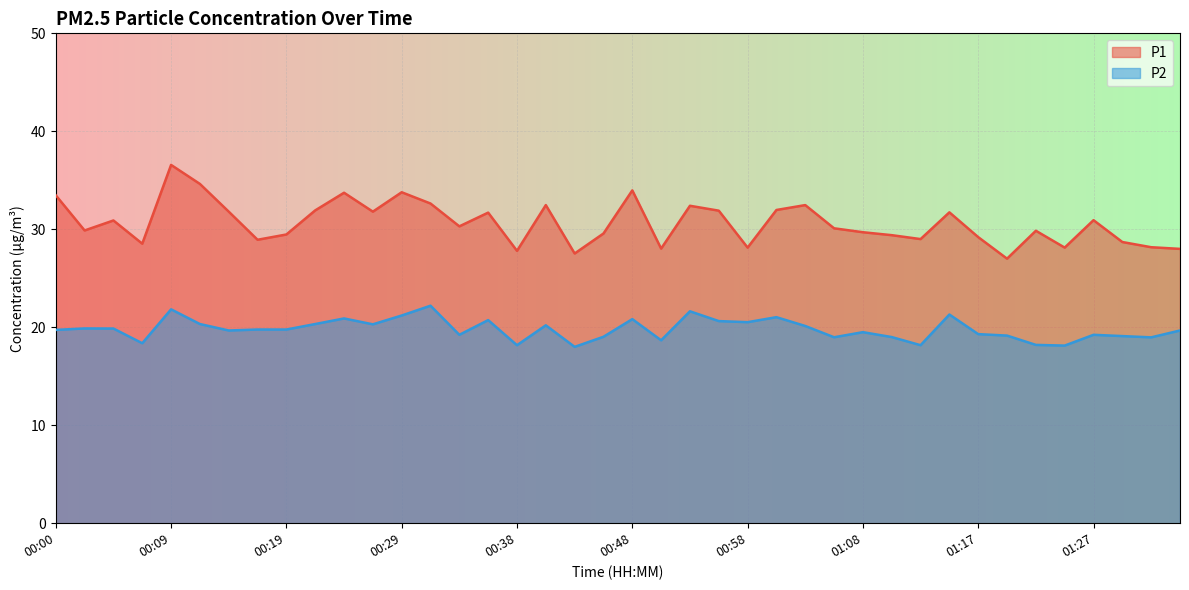

At which category is the sum across all series the highest?

00:09